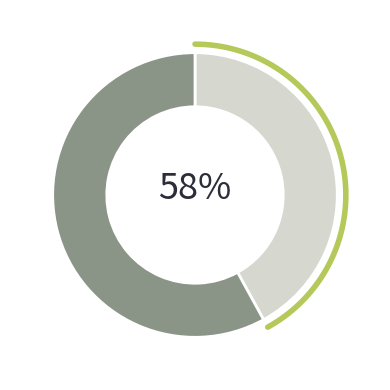

How many slices are in this pie chart?

2